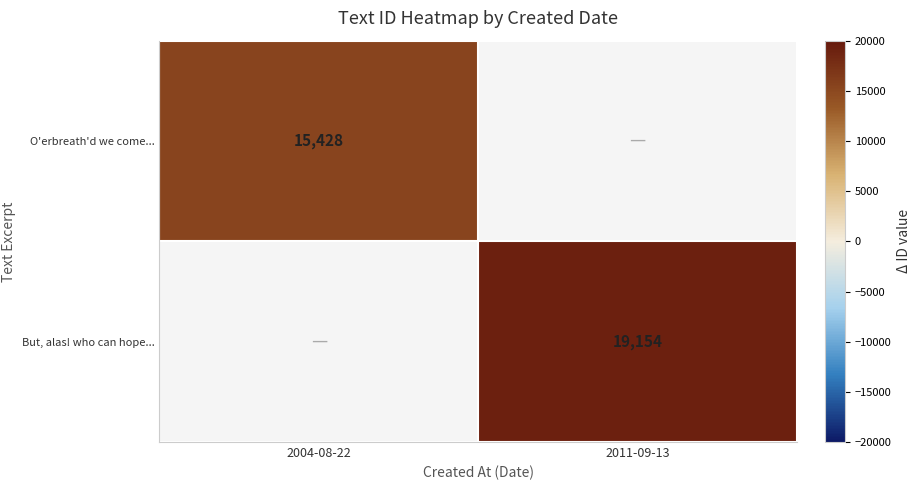

Is it true that But, alas! who can hope... equals 30471 at 2011-09-13?

False